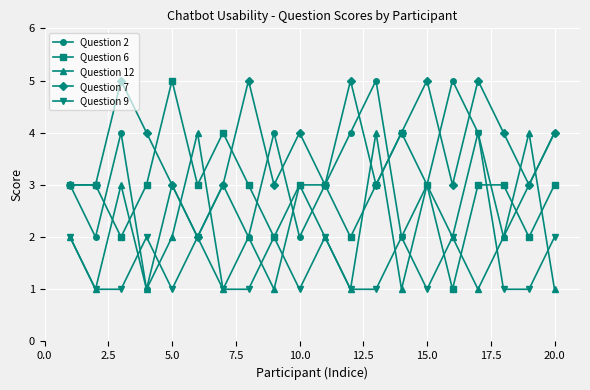

How many interior local peaks does the Question 12 series have?

7